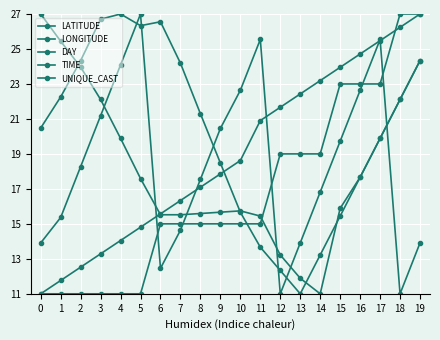

How many lines are shown in the chart?

5